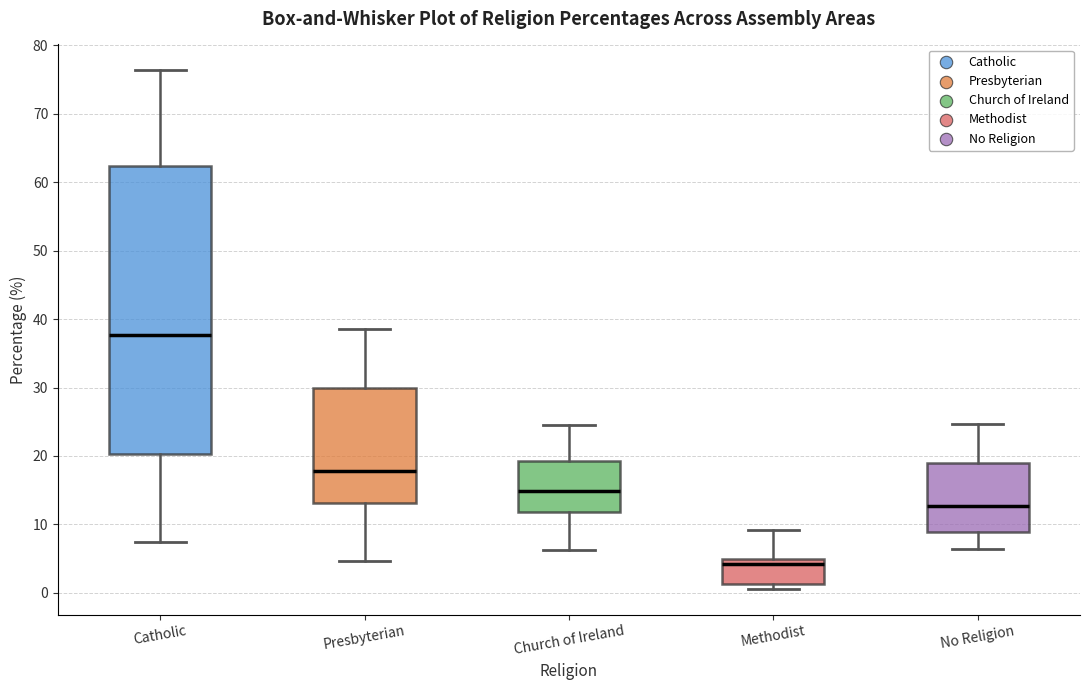

Which box has the highest median line?

Catholic